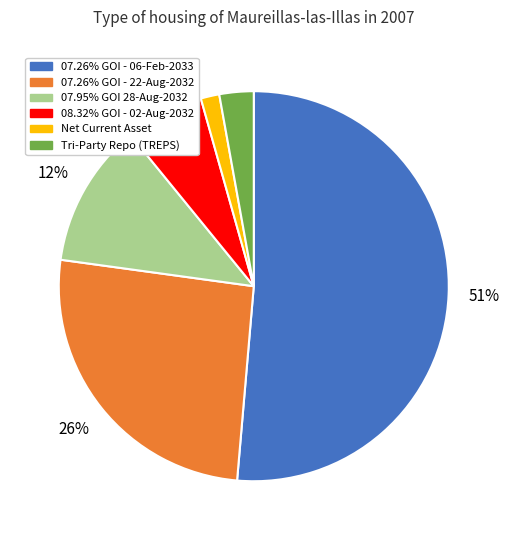

Count the number of slices in the pie.

6